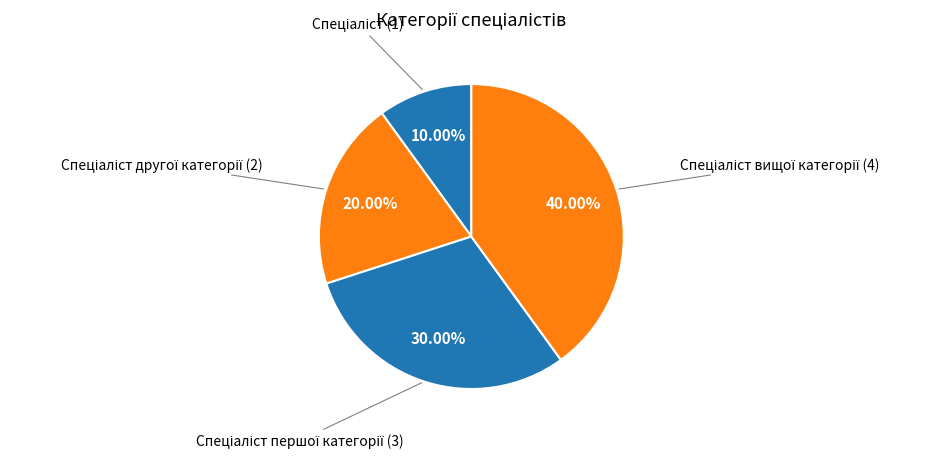

To the nearest percent, what is the average slice percentage?

25%